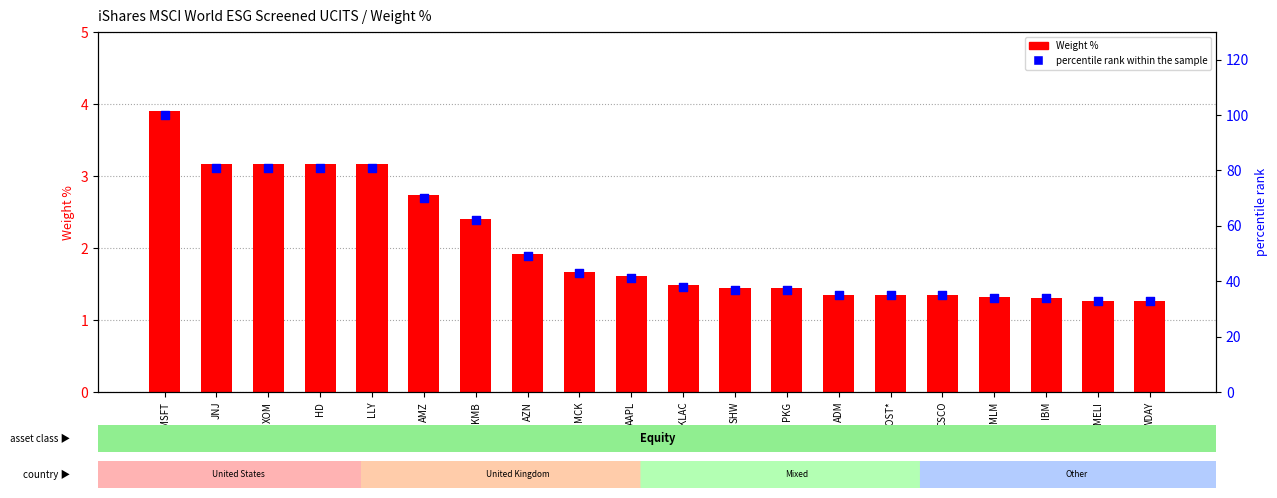

What is the total value across all series at JNJ?

84.2